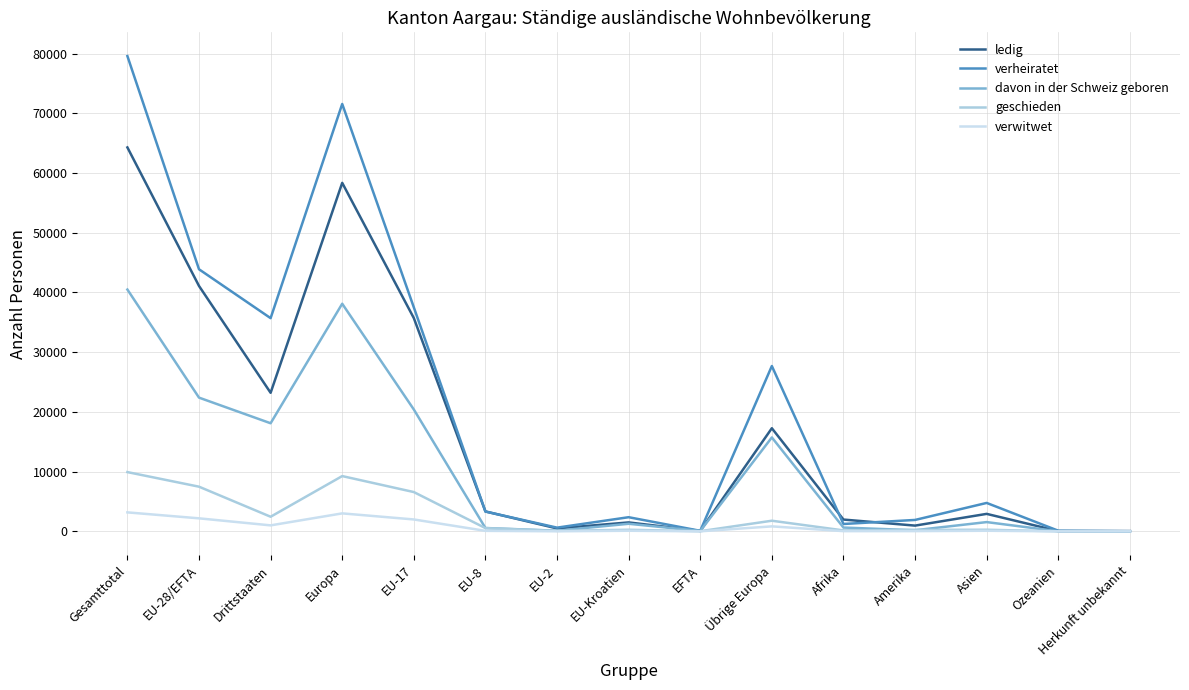

Is it true that davon in der Schweiz geboren equals 34907 at EU-17?

False